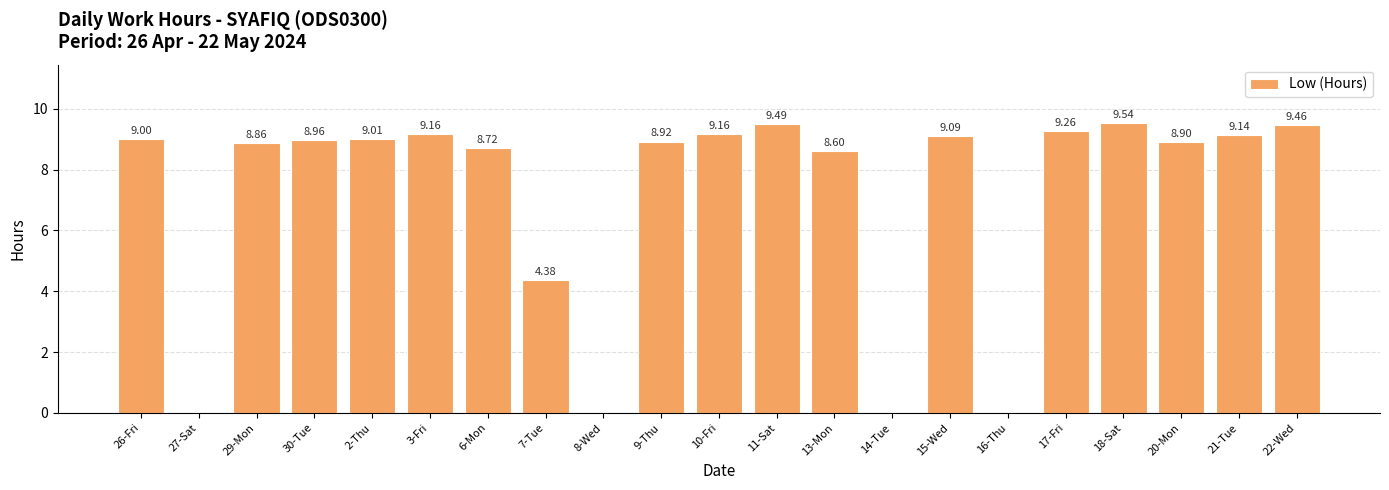

The chart shows a value of -3.8 at 16-Thu. True or false?

False